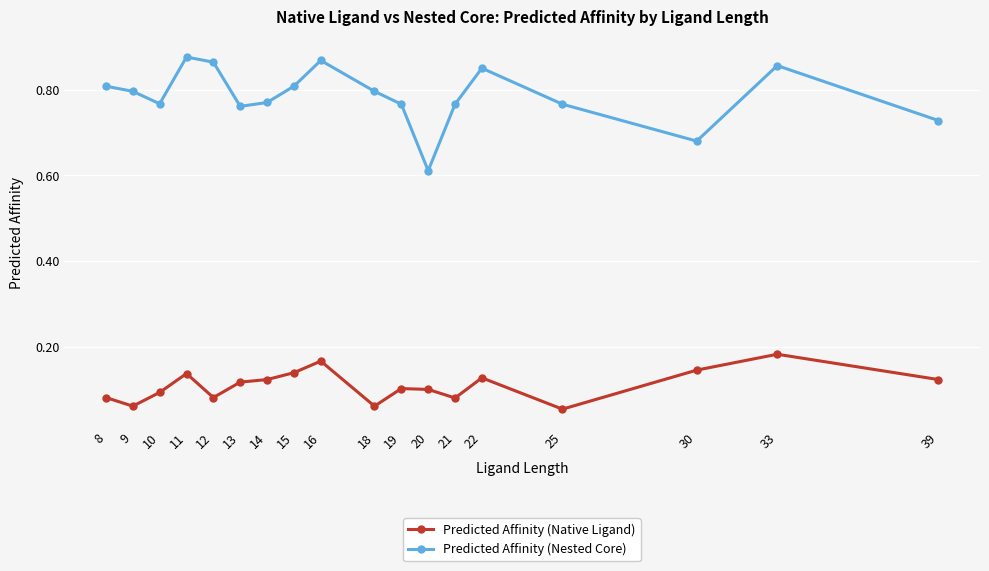

Is the value of Predicted Affinity (Nested Core) at 20 greater than the value of Predicted Affinity (Native Ligand) at 15?

Yes